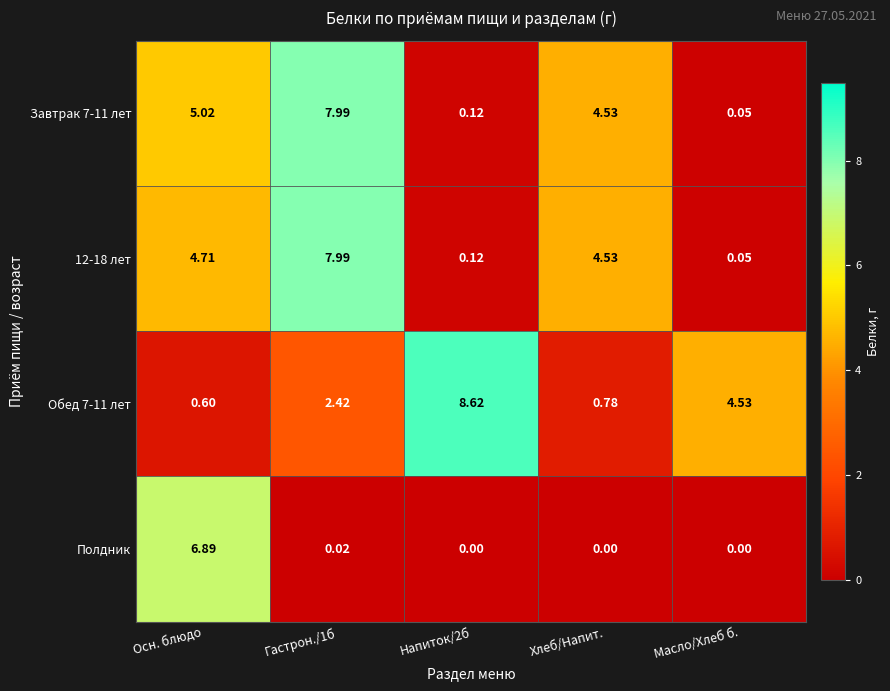

Which category has the highest value in the Полдник series?

Осн. блюдо